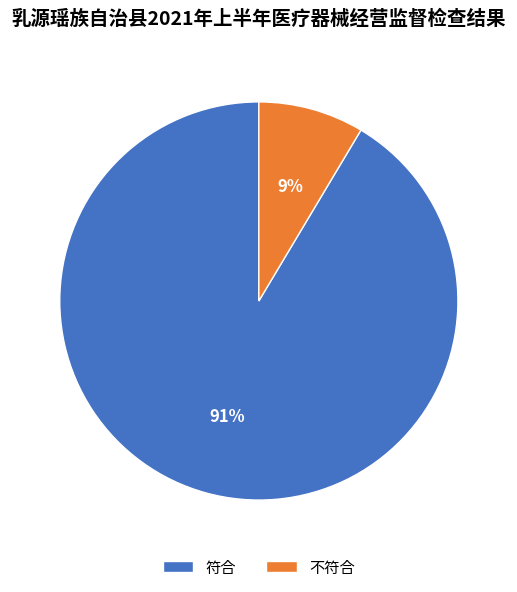

Which category has the smallest portion of the pie?

不符合